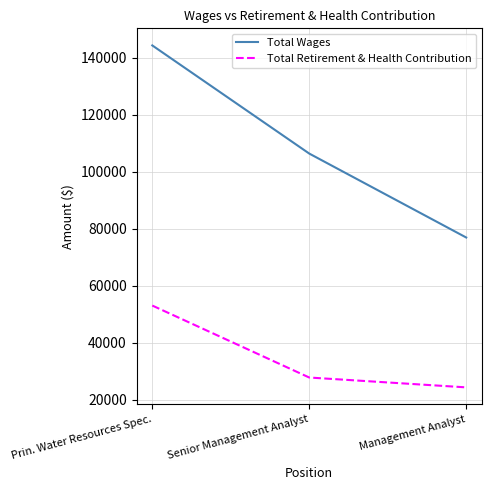

Is the value of Total Retirement & Health Contribution at Prin. Water Resources Spec. greater than the value of Total Wages at Prin. Water Resources Spec.?

No